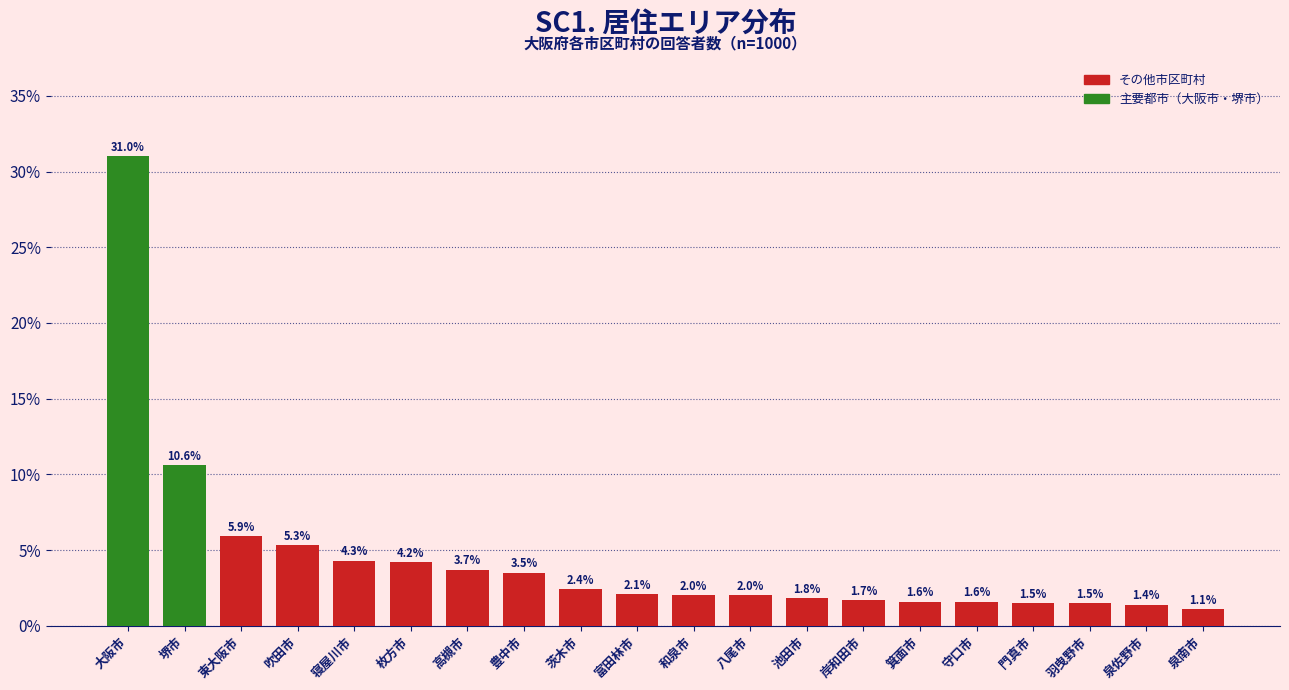

Reading left to right, transcribe all the data shown in this chart.

31.0	10.6	5.9	5.3	4.3	4.2	3.7	3.5	2.4	2.1	2.0	2.0	1.8	1.7	1.6	1.6	1.5	1.5	1.4	1.1